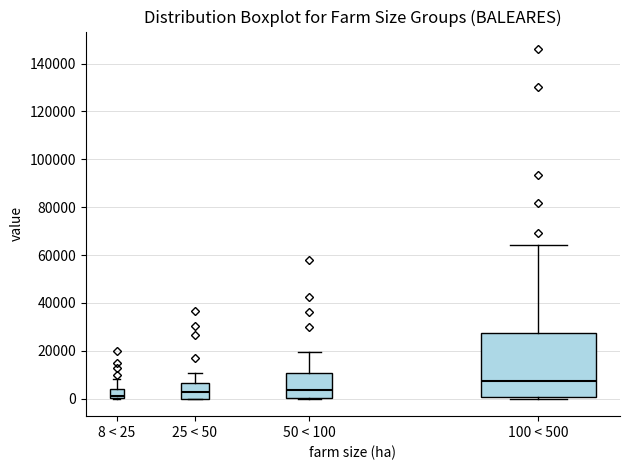

Reading left to right, read every box against the y-axis: the position of its median line, the range the box covers, and the ends of its whiskers. The values are not printed on the chart, so give them approximately, as read against the axis.

8 < 25: median 2000, box 0 to 4000, whiskers 0 to 8000
25 < 50: median 2000, box 0 to 6000, whiskers 0 to 10000
50 < 100: median 4000, box 0 to 10000, whiskers 0 to 20000
100 < 500: median 8000, box 0 to 28000, whiskers 0 (just below the box's lower edge) to 64000